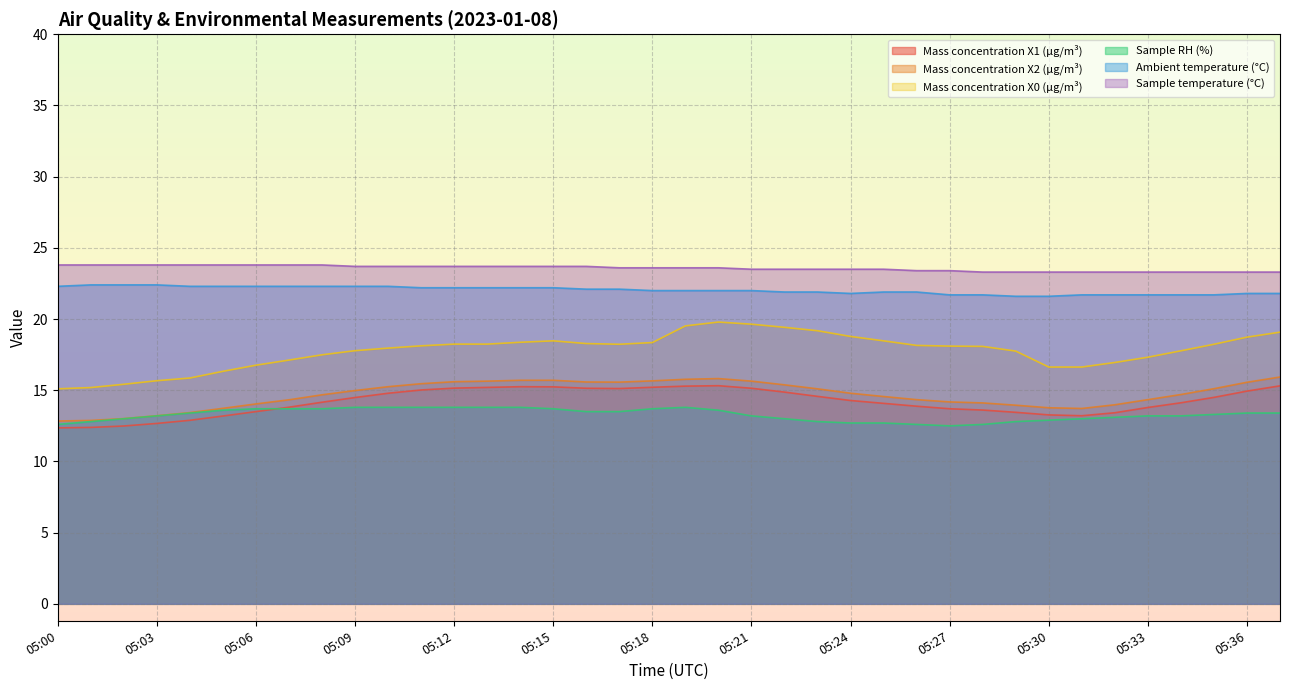

Is it true that Mass concentration X0 (μg/m³) equals 5.5 at 05:13?

False